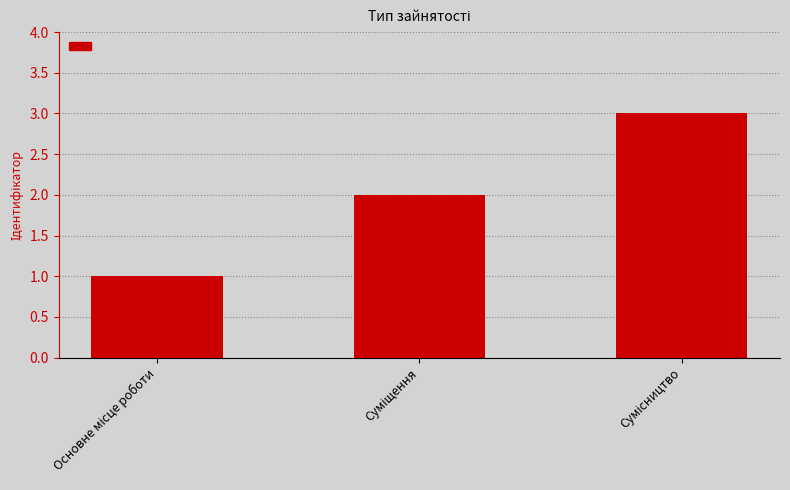

What is the greatest value displayed?

3